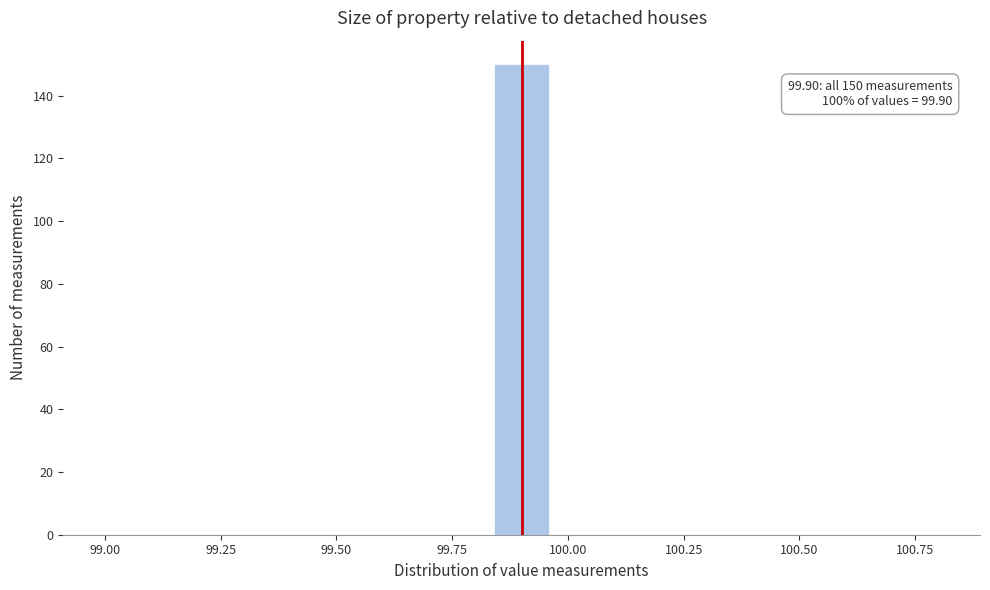

Read against the x-axis, roughly where is the centre of the tallest bar?

99.90